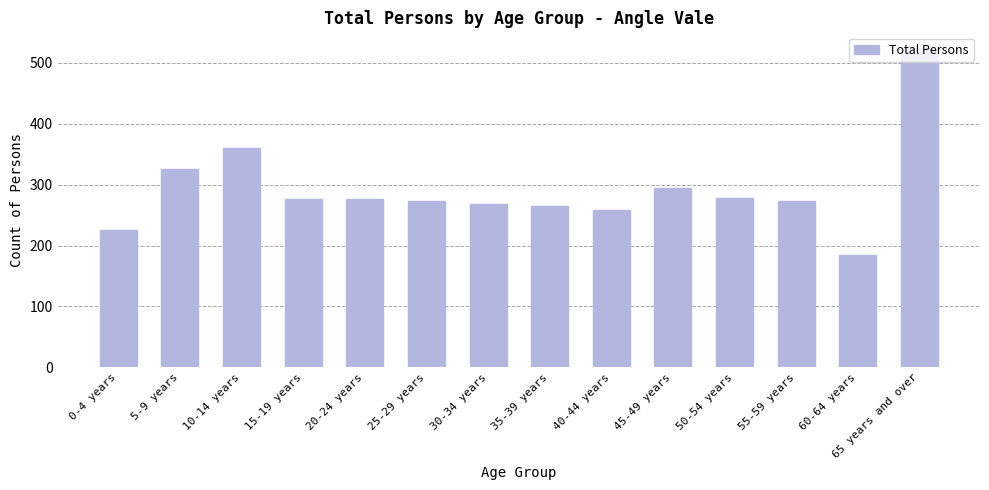

Between 25-29 years and 35-39 years, which is larger?

25-29 years